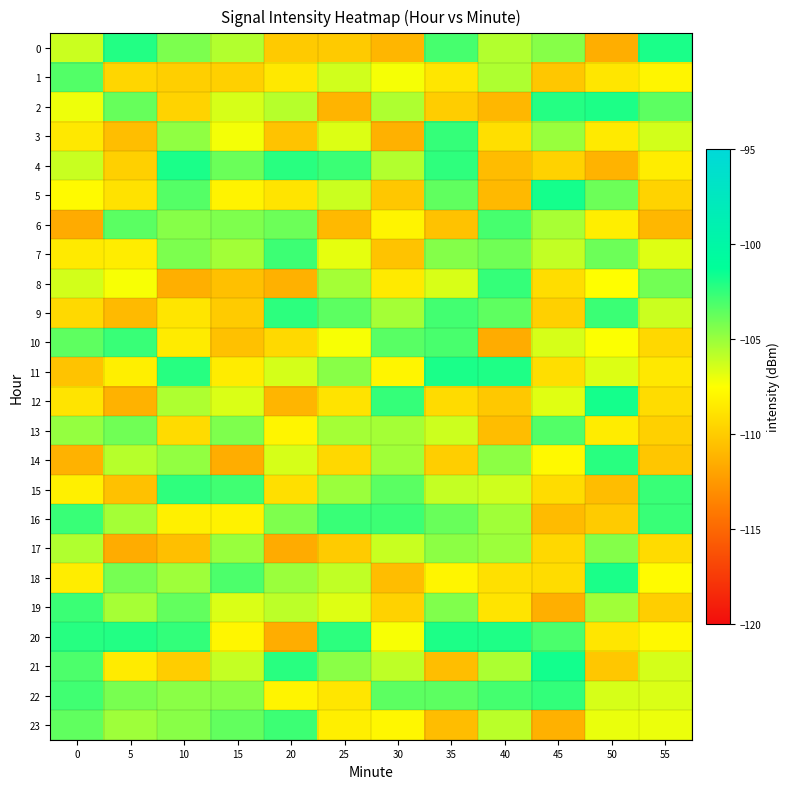

At which category does the chart reach its minimum across all series?

20